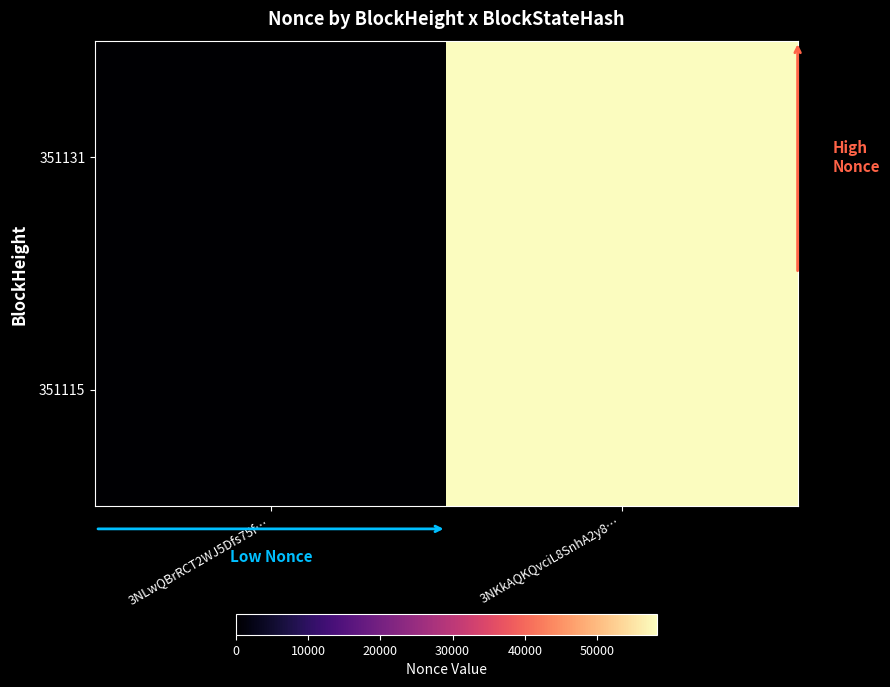

Between 3NLwQBrRCT2WJ5Dfs75f… and 3NKkAQKQvciL8SnhA2y8…, which series saw the biggest shift?

351131